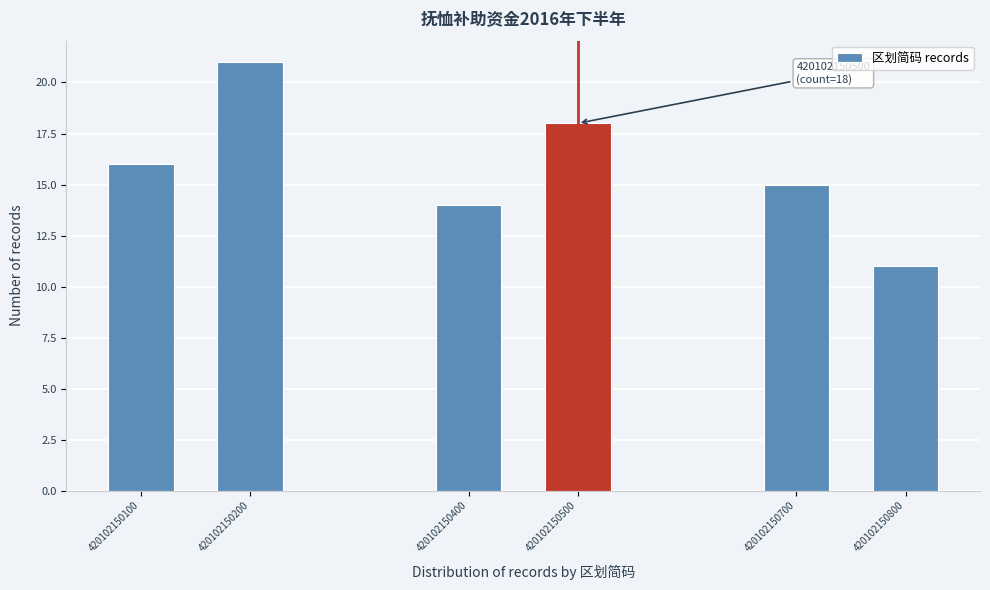

Reading right to left, list all the values displayed in this chart.

420102150800=11	420102150700=15	420102150500=18	420102150400=14	420102150200=21	420102150100=16